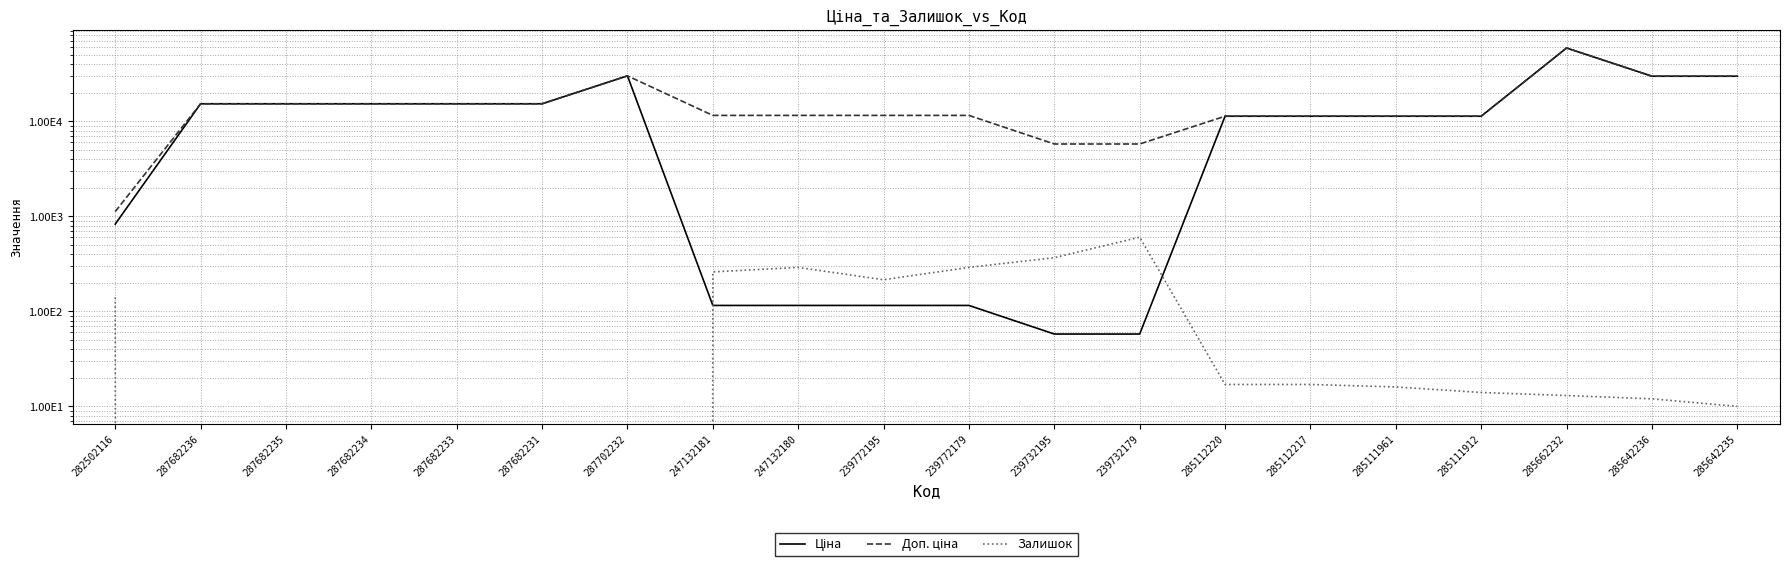

What is the spread (max minus min) of values at 239732195?

5711.3